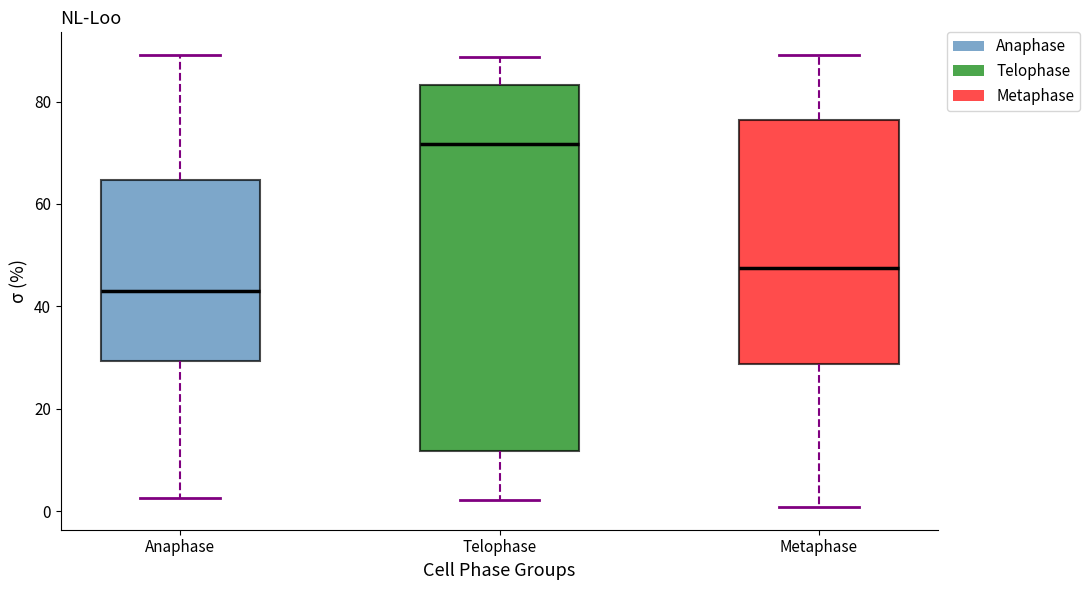

Reading left to right, read every box against the y-axis: the position of its median line, the range the box covers, and the ends of its whiskers. The values are not printed on the chart, so give them approximately, as read against the axis.

Anaphase: median 44, box 30 to 64, whiskers 2 to 90
Telophase: median 72, box 12 to 84, whiskers 2 to 88
Metaphase: median 48, box 28 to 76, whiskers 0 to 90